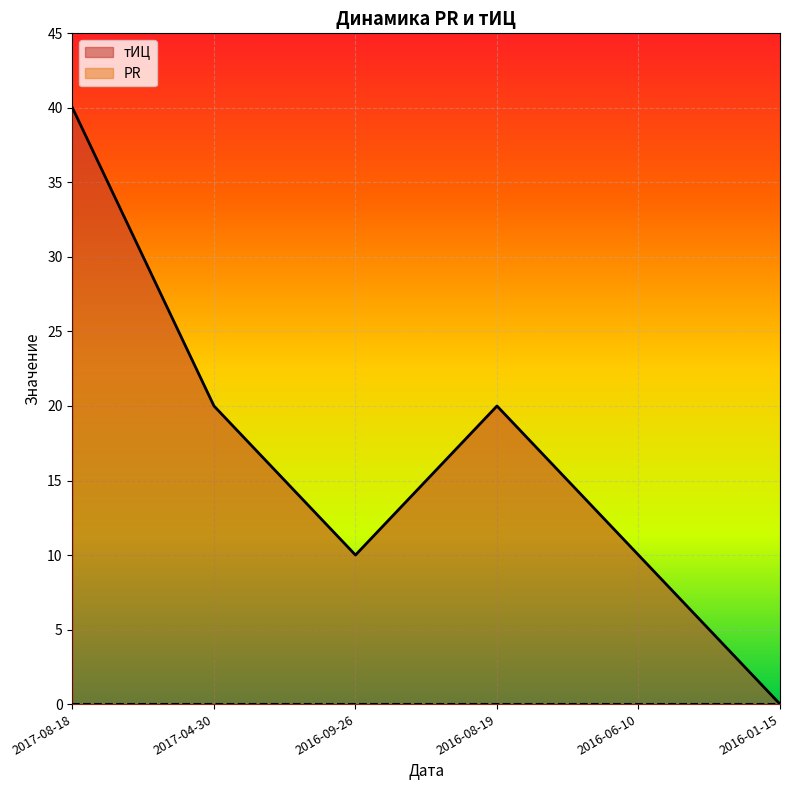

At which label does the data first exceed 20?

2017-08-18